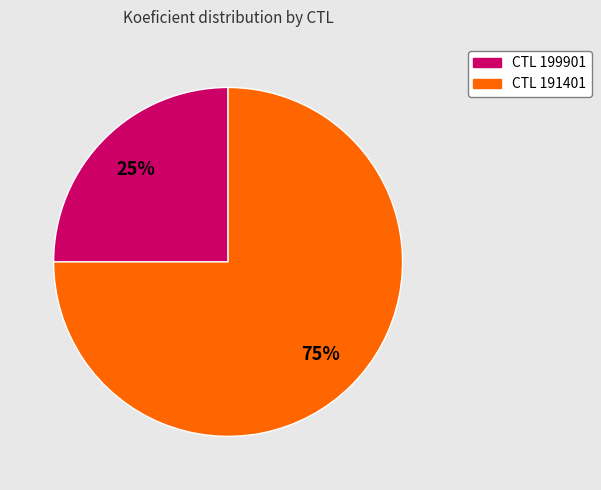

Is the sum of CTL 191401 and CTL 199901 greater than half?

Yes